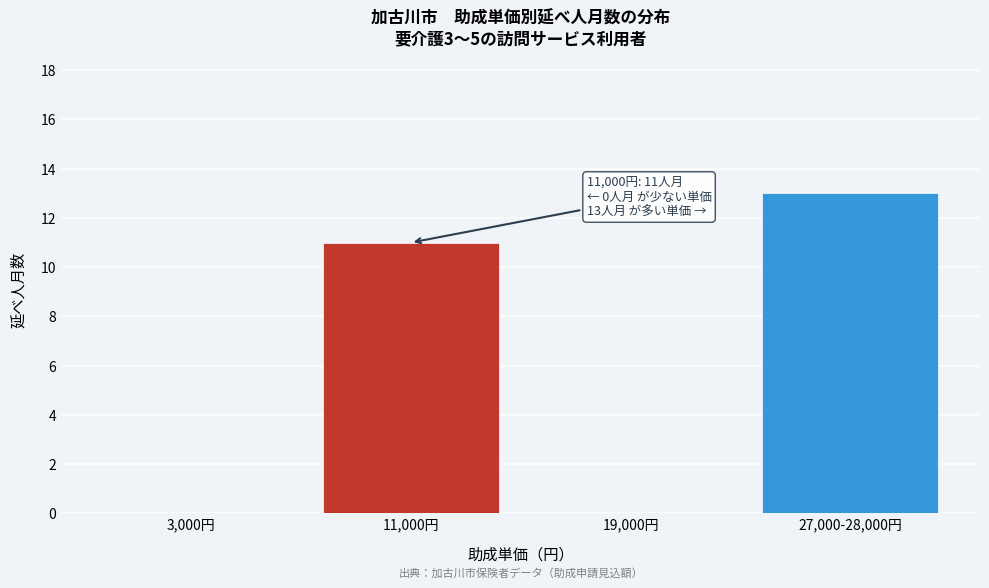

Reading left to right, transcribe all the data shown in this chart.

3,000円=0	11,000円=11	19,000円=0	27,000-28,000円=13